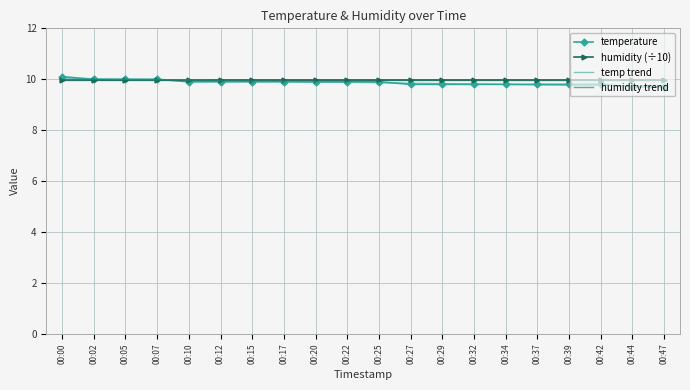

At how many categories does at least one series exceed 9?

20